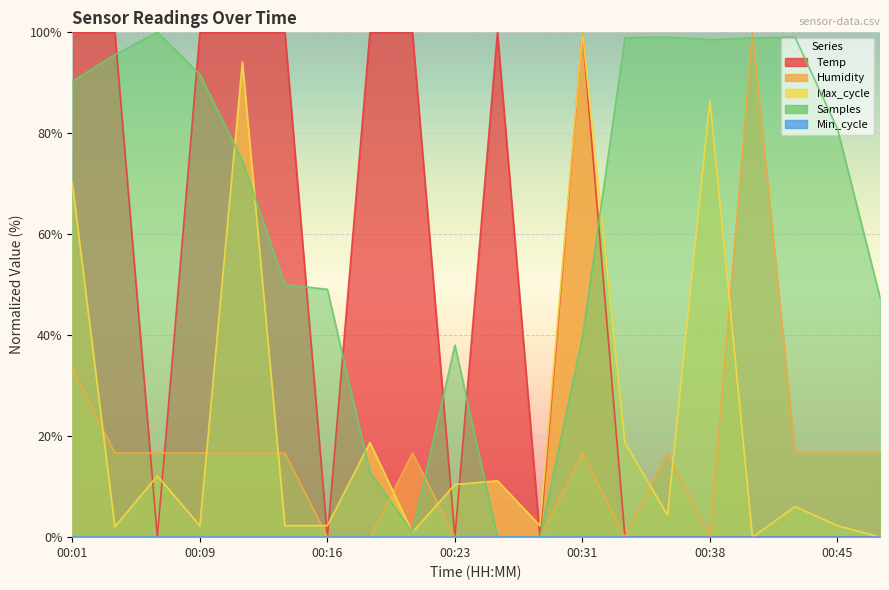

At which label does Humidity reach its minimum?

00:16